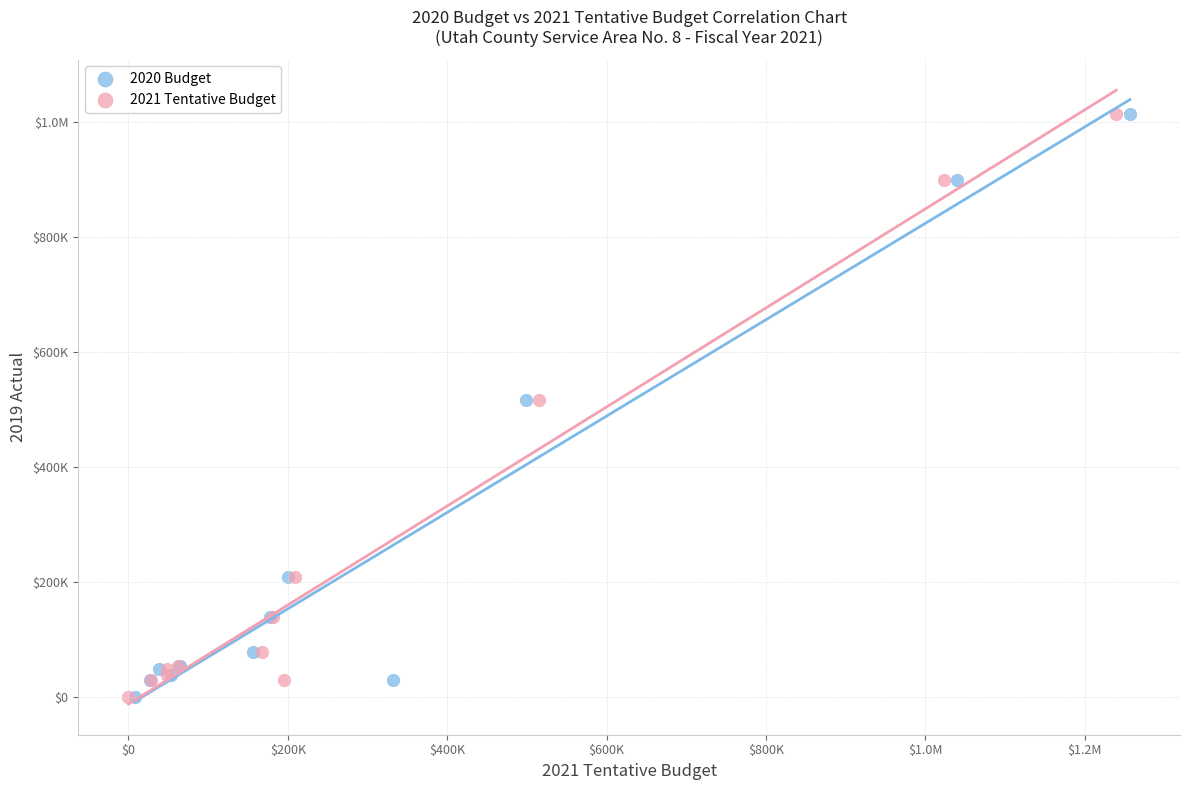

What are all the series names shown in the legend?

2020 Budget, 2021 Tentative Budget